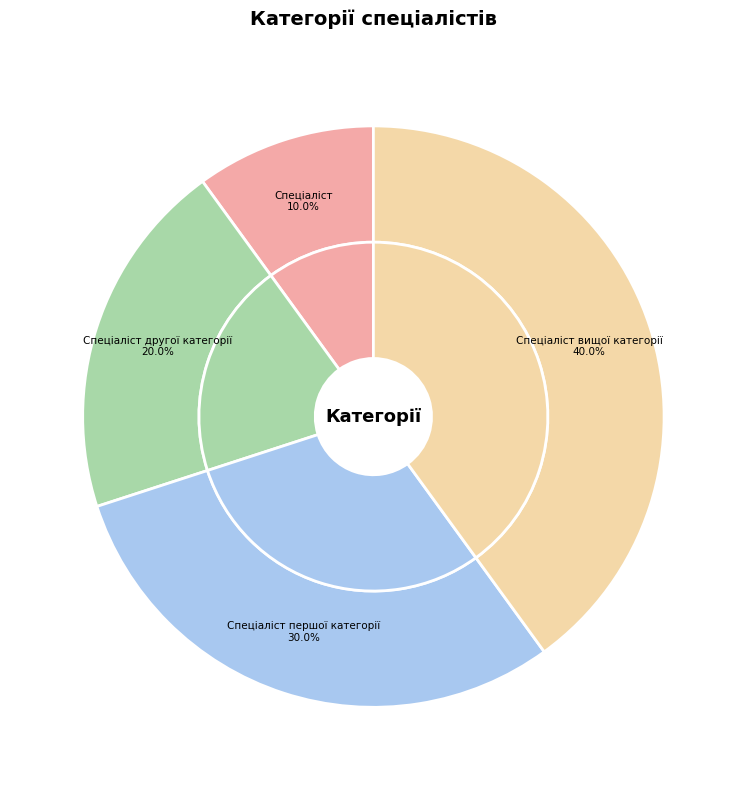

Which slice is the smallest?

Спеціаліст